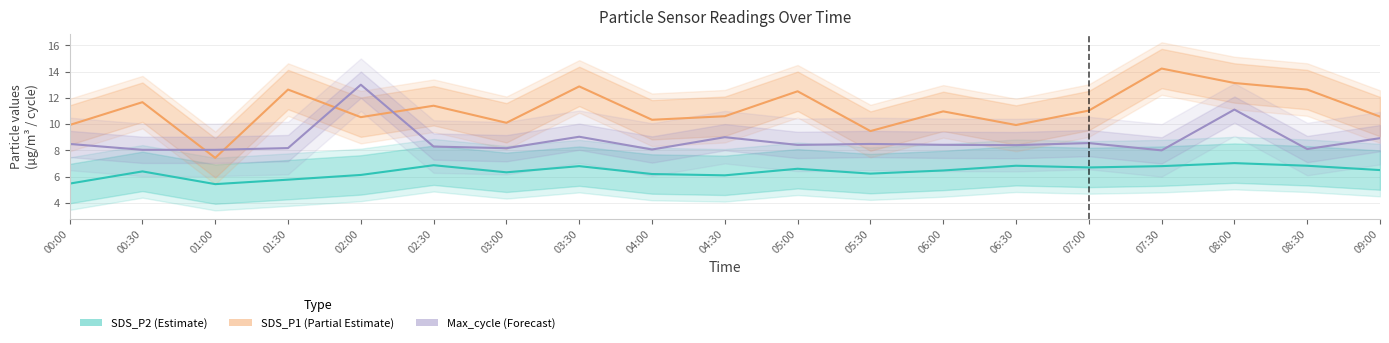

Rank the categories by SDS_P1 (Partial Estimate) value from highest to lowest.

07:30, 08:00, 03:30, 01:30, 08:30, 05:00, 00:30, 02:30, 07:00, 06:00, 04:30, 09:00, 02:00, 04:00, 03:00, 00:00, 06:30, 05:30, 01:00